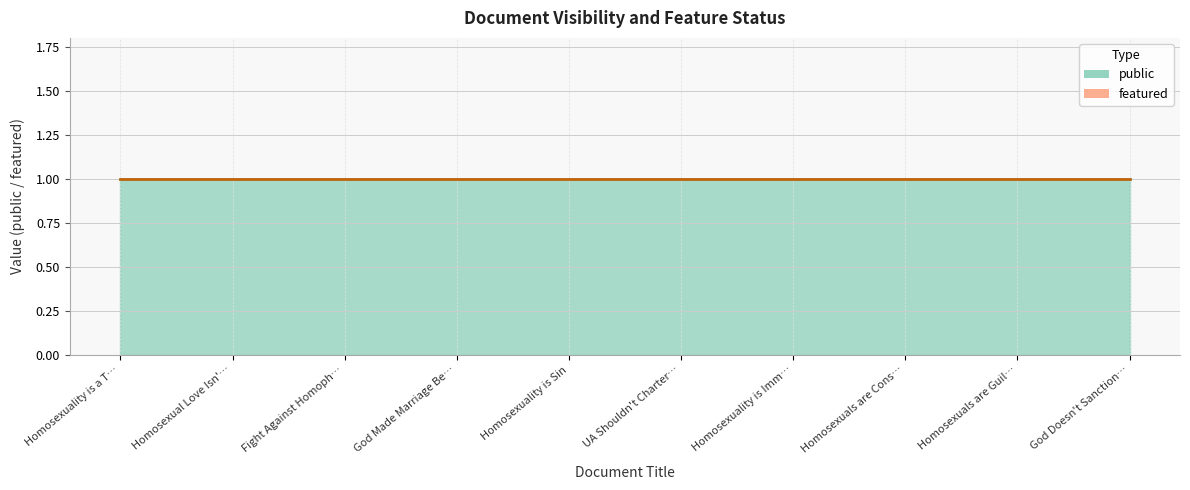

Between Fight Against Homophobia and Homosexuals are Guilty, which series saw the biggest shift?

public